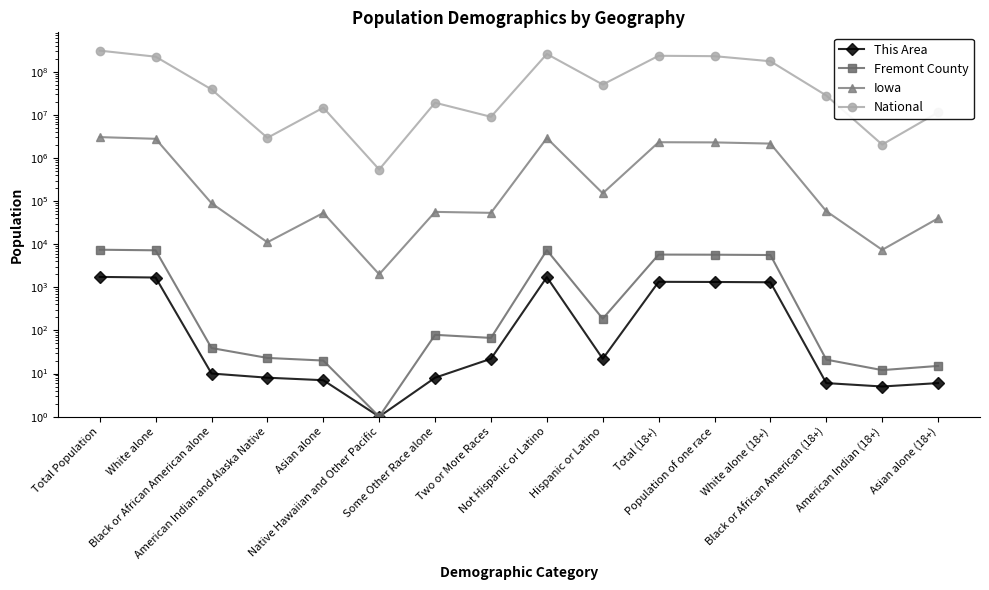

Reading left to right, transcribe all the data shown in this chart.

This Area: Total Population=1741	White alone=1686	Black or African American alone=10	American Indian and Alaska Native=8	Asian alone=7	Native Hawaiian and Other Pacific=1	Some Other Race alone=8	Two or More Races=22	Not Hispanic or Latino=1719	Hispanic or Latino=22	Total (18+)=1340	Population of one race=1329	White alone (18+)=1308	Black or African American (18+)=6	American Indian (18+)=5	Asian alone (18+)=6
Fremont County: Total Population=7441	White alone=7212	Black or African American alone=39	American Indian and Alaska Native=23	Asian alone=20	Native Hawaiian and Other Pacific=1	Some Other Race alone=79	Two or More Races=67	Not Hispanic or Latino=7254	Hispanic or Latino=187	Total (18+)=5742	Population of one race=5704	White alone (18+)=5606	Black or African American (18+)=21	American Indian (18+)=12	Asian alone (18+)=15
Iowa: Total Population=3046355	White alone=2781561	Black or African American alone=89148	American Indian and Alaska Native=11084	Asian alone=53094	Native Hawaiian and Other Pacific=2003	Some Other Race alone=56132	Two or More Races=53333	Not Hispanic or Latino=2894811	Hispanic or Latino=151544	Total (18+)=2318362	Population of one race=2296232	White alone (18+)=2154676	Black or African American (18+)=58190	American Indian (18+)=7397	Asian alone (18+)=39868
National: Total Population=308745538	White alone=223553265	Black or African American alone=38929319	American Indian and Alaska Native=2932248	Asian alone=14674252	Native Hawaiian and Other Pacific=540013	Some Other Race alone=19107368	Two or More Races=9009073	Not Hispanic or Latino=258267944	Hispanic or Latino=50477594	Total (18+)=234564071	Population of one race=229723394	White alone (18+)=175134916	Black or African American (18+)=28088003	American Indian (18+)=2043876	Asian alone (18+)=11422616